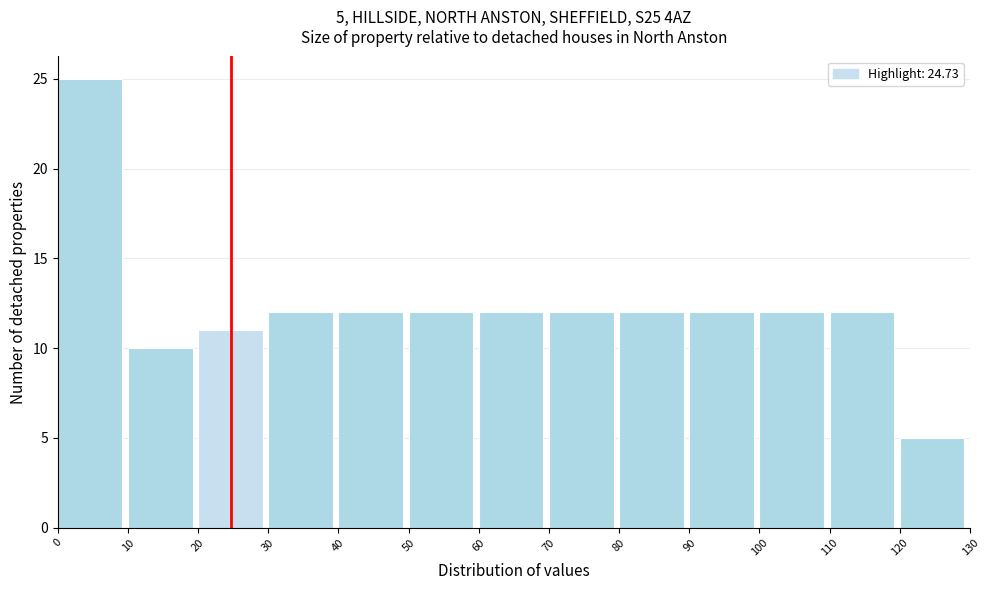

Over which range of the x-axis is the bar tallest?

0 to 10